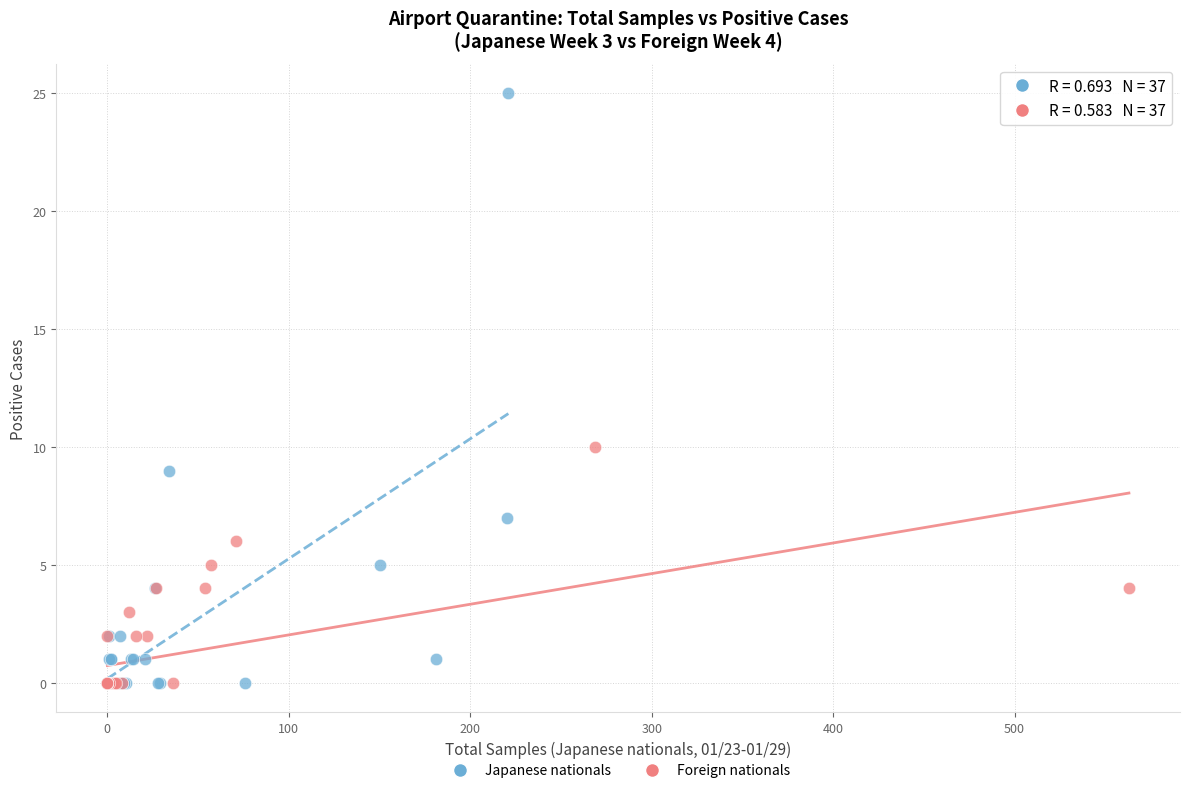

Which series has the widest spread of Y values?

Japanese nationals